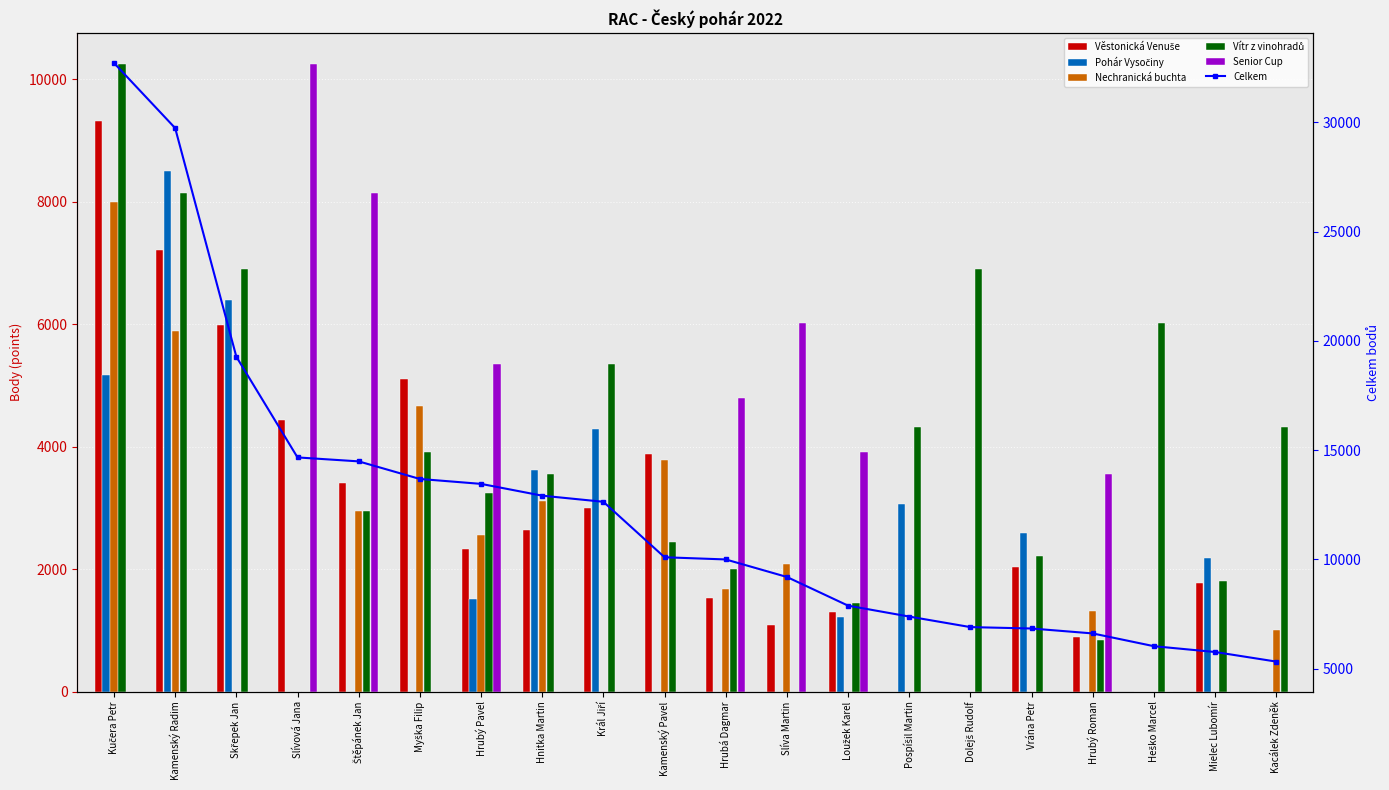

Are the bars horizontal?

No